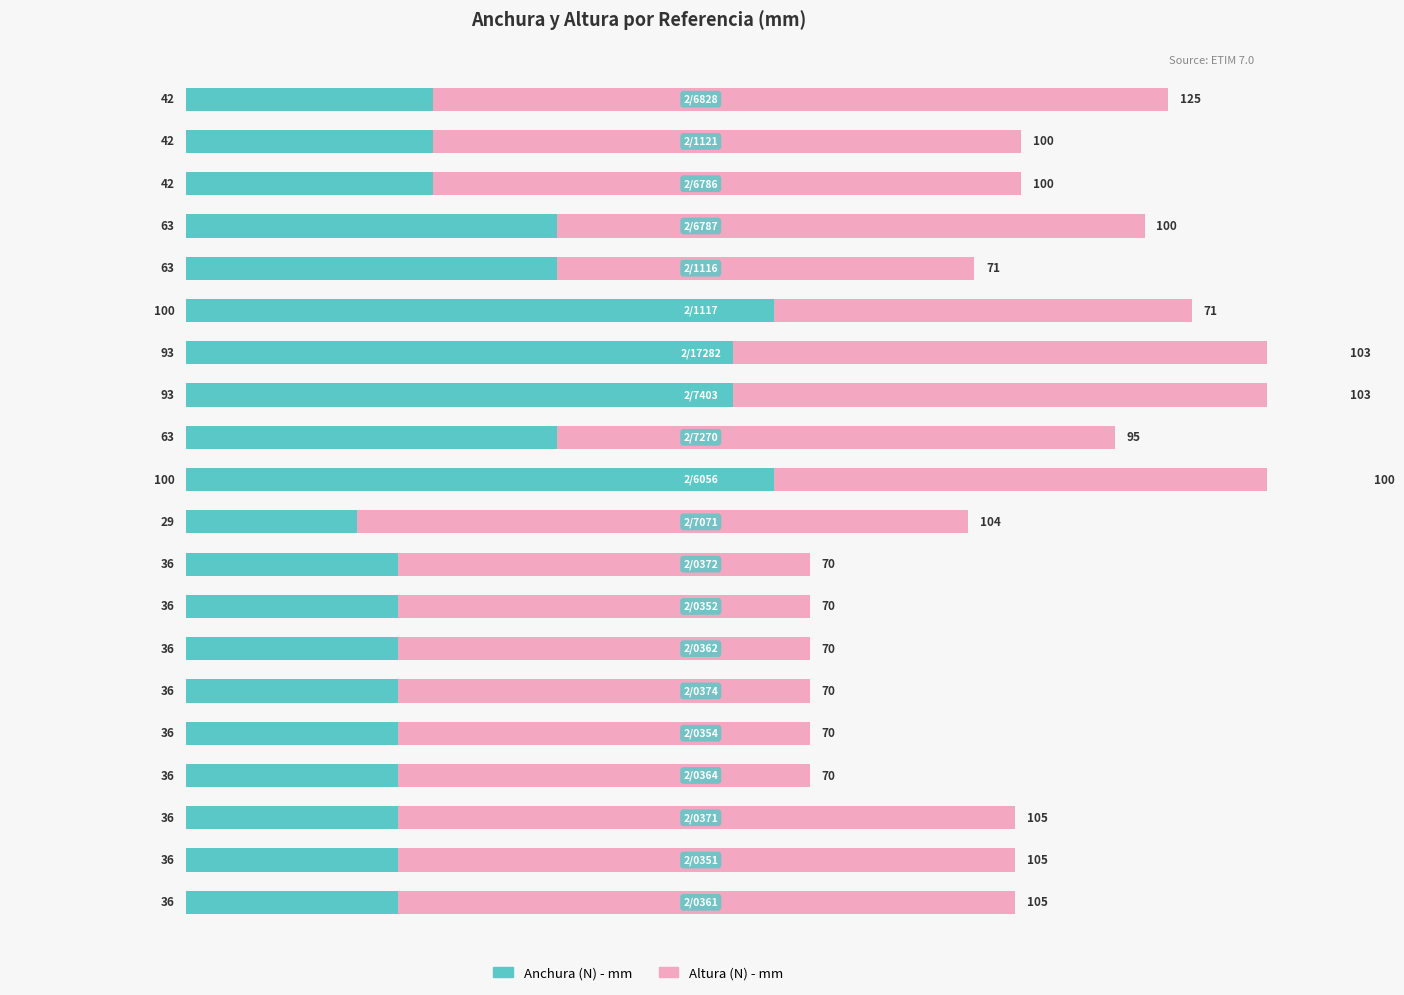

What are all the series names shown in the legend?

Anchura (N) - mm, Altura (N) - mm